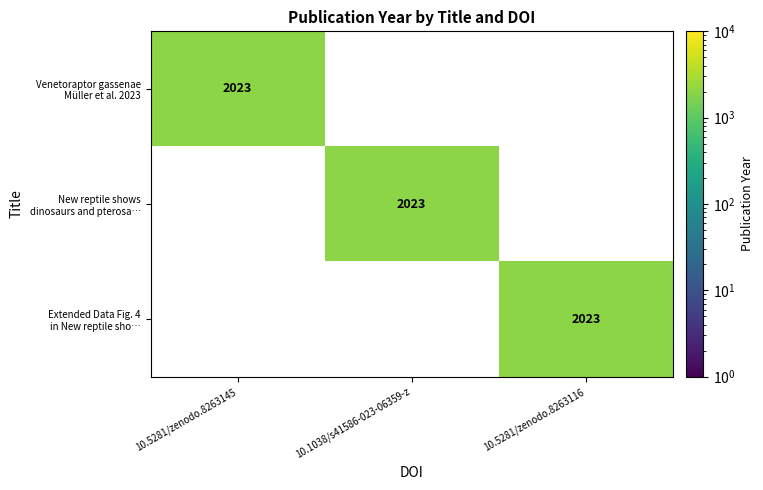

Is it true that Extended Data Fig. 4 in New reptile sho… equals 2818 at 10.5281/zenodo.8263116?

False